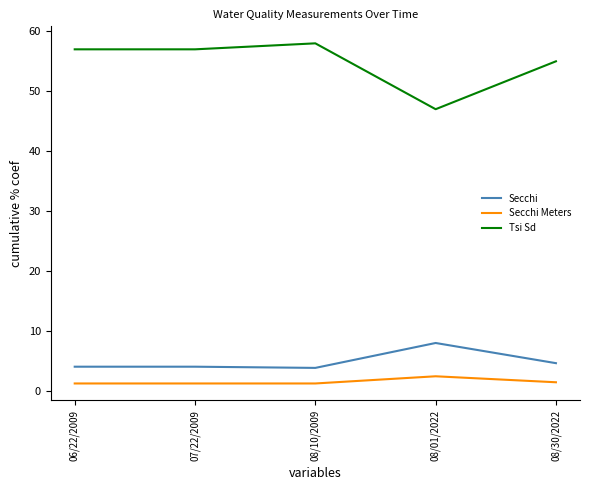

At which label does Tsi Sd reach its minimum?

08/01/2022